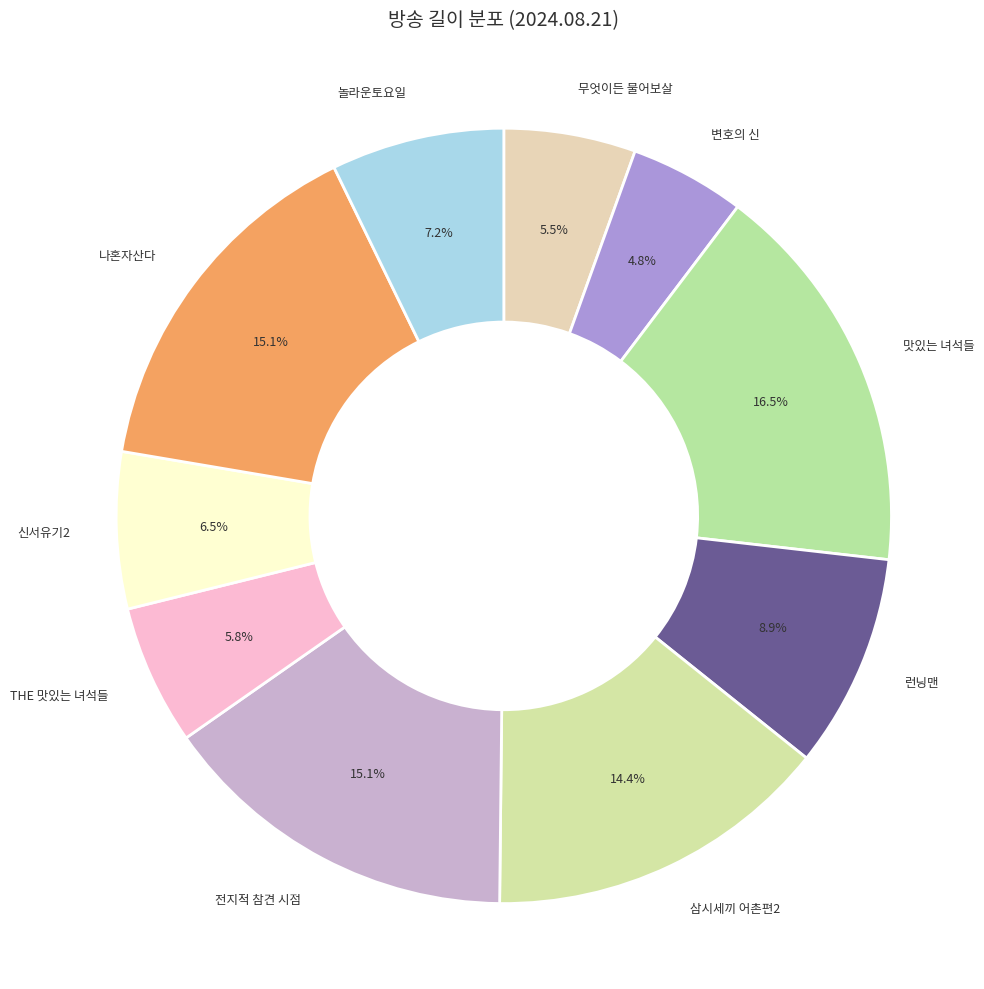

What is the largest slice in the pie chart?

맛있는 녀석들